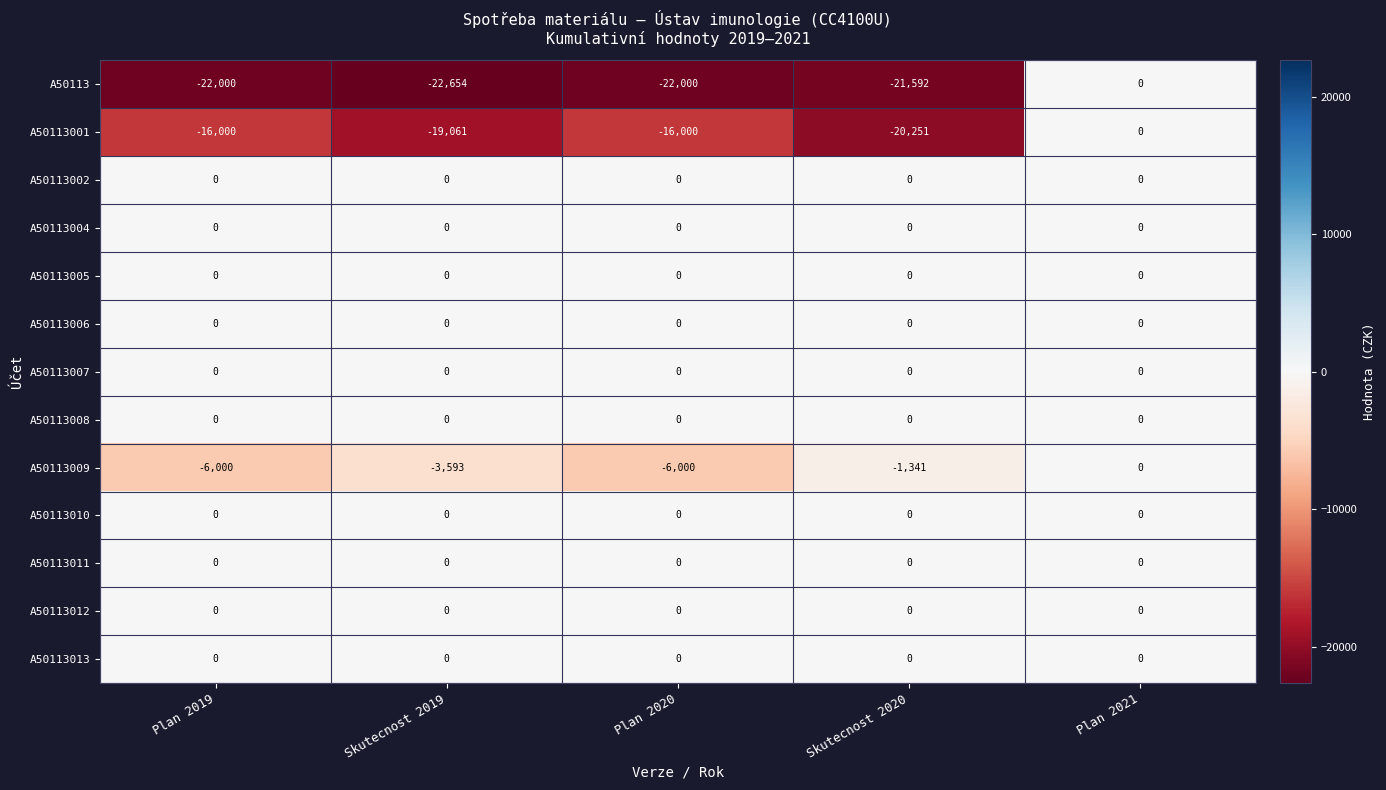

Between Plan 2020 and Skutecnost 2020, which series saw the biggest shift?

A50113009